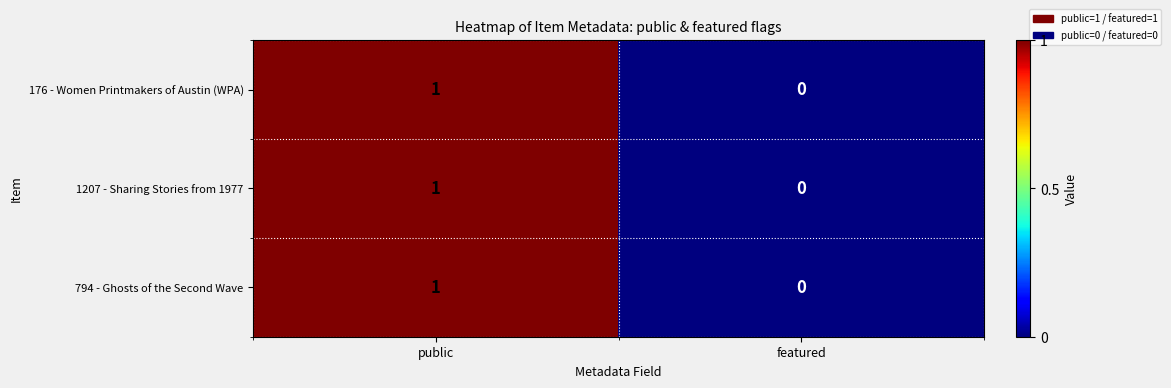

The 794 - Ghosts of the Second Wave series shows 2 at public. True or false?

False